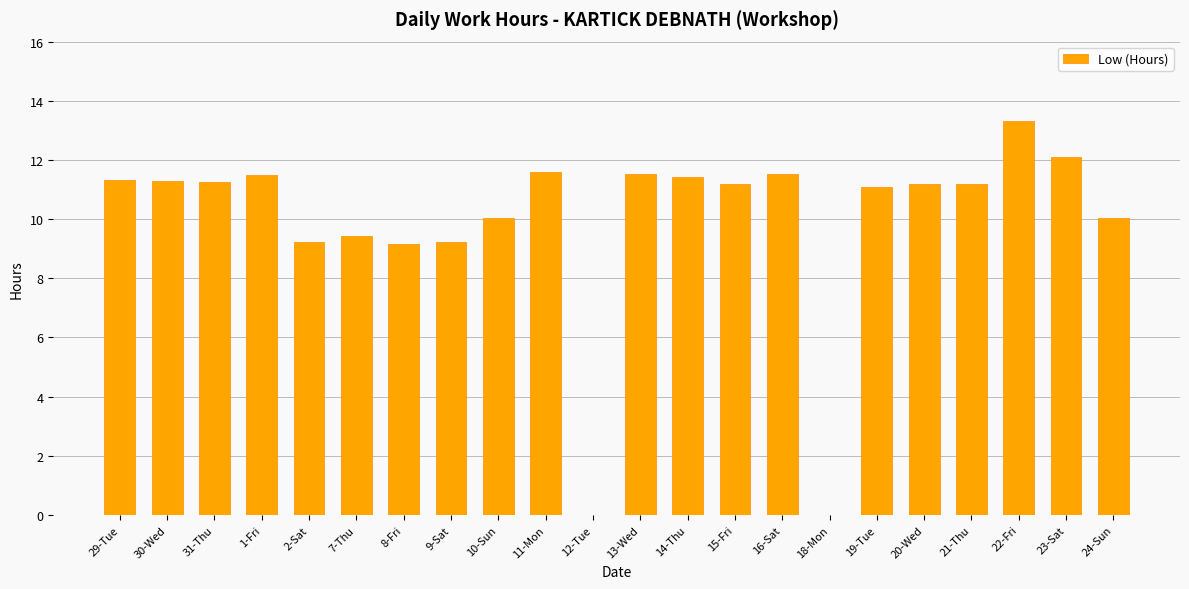

What is the maximum value shown in the chart?

13.3